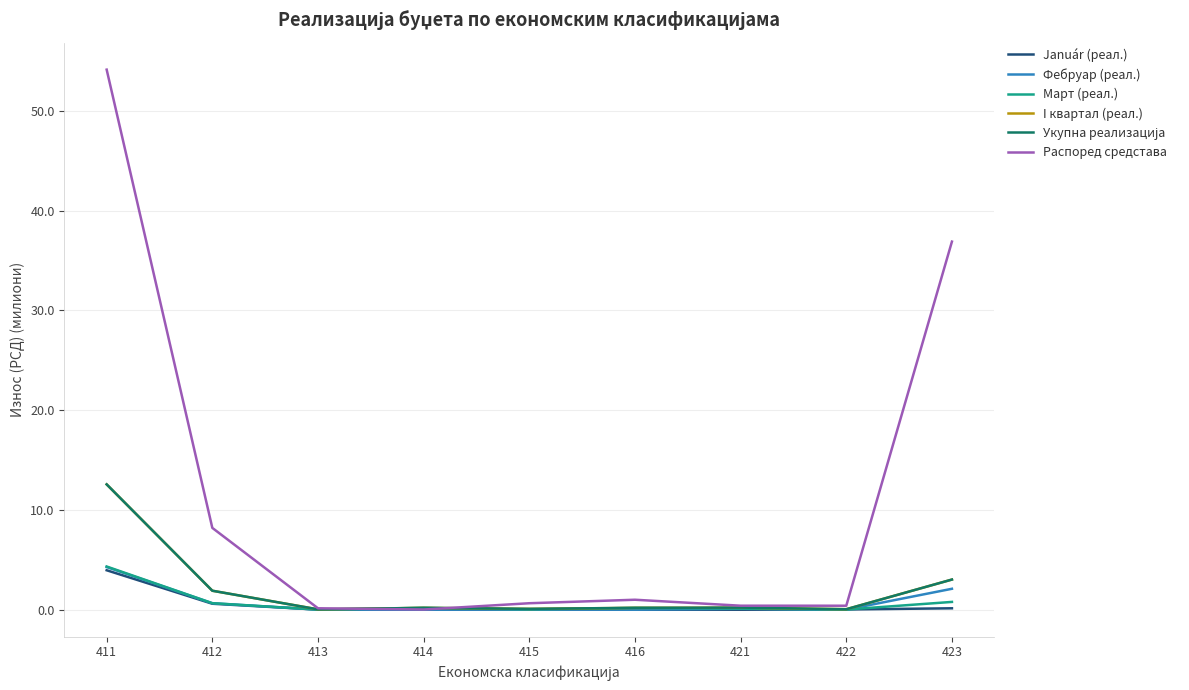

The I квартал (реал.) series shows 0.0 at 413. True or false?

True